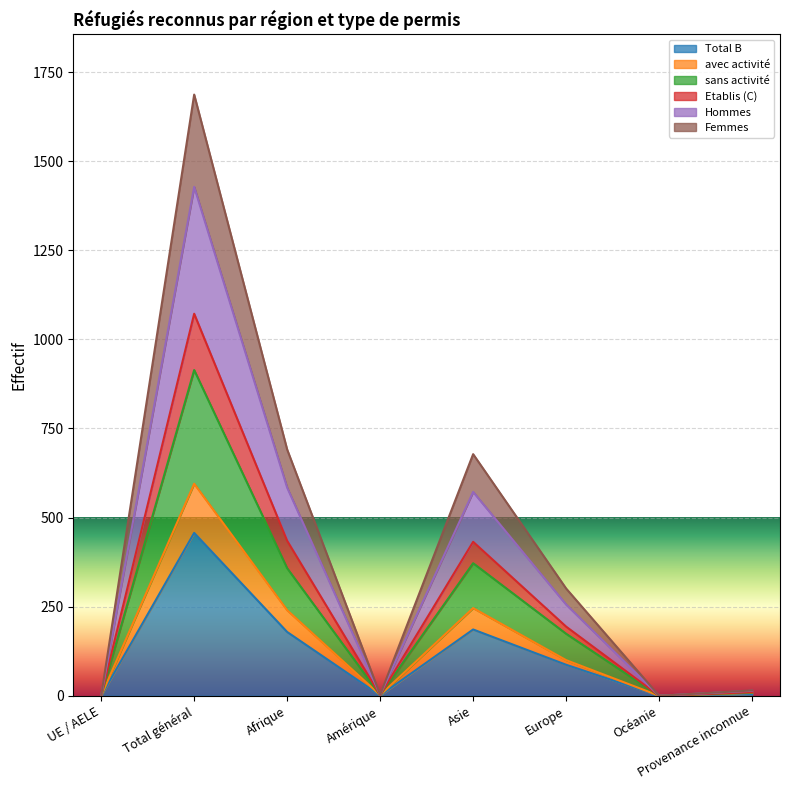

In avec activité, how many points are higher than both neighbors (excluding endpoints)?

2